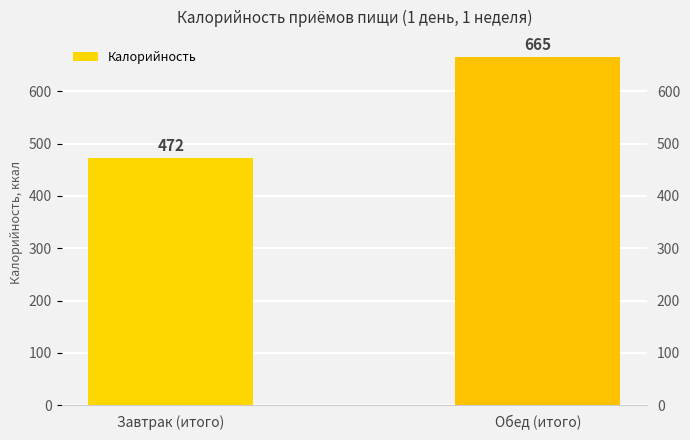

Rank the categories by value from lowest to highest.

Завтрак (итого), Обед (итого)